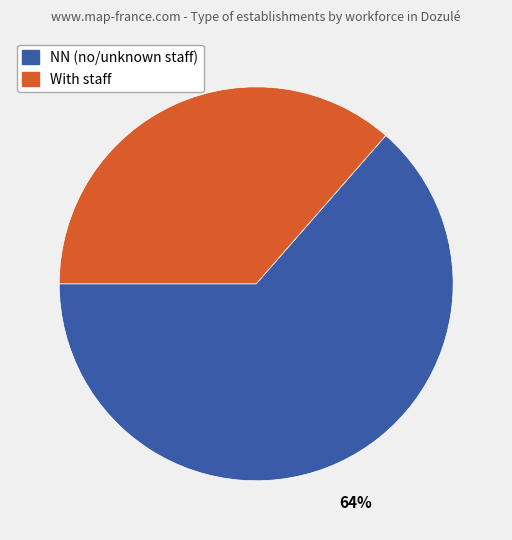

Does any single category account for the majority?

Yes